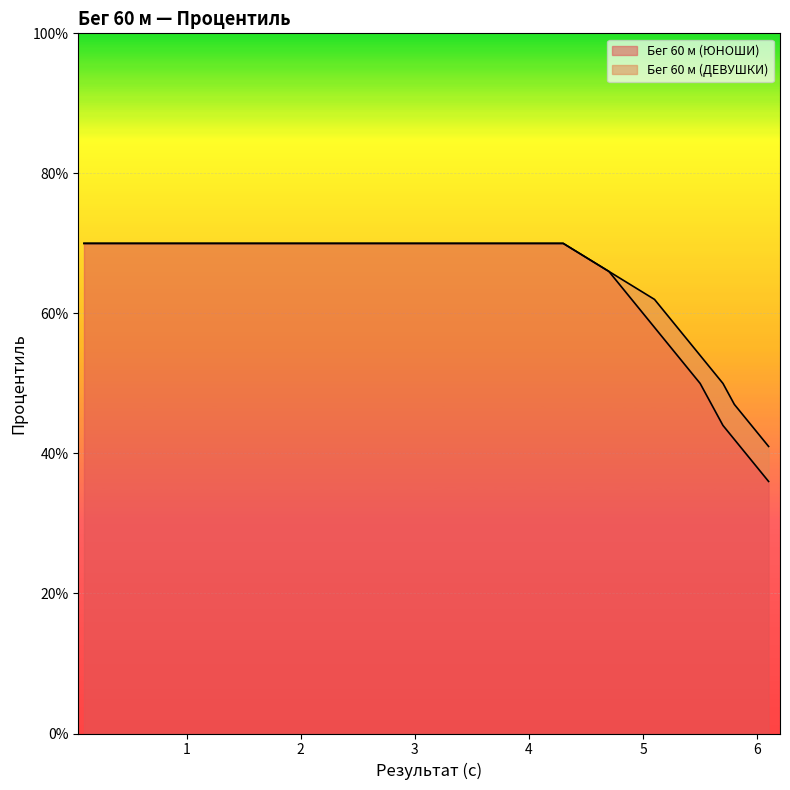

What are all the series names shown in the legend?

Бег 60 м (ЮНОШИ), Бег 60 м (ДЕВУШКИ)